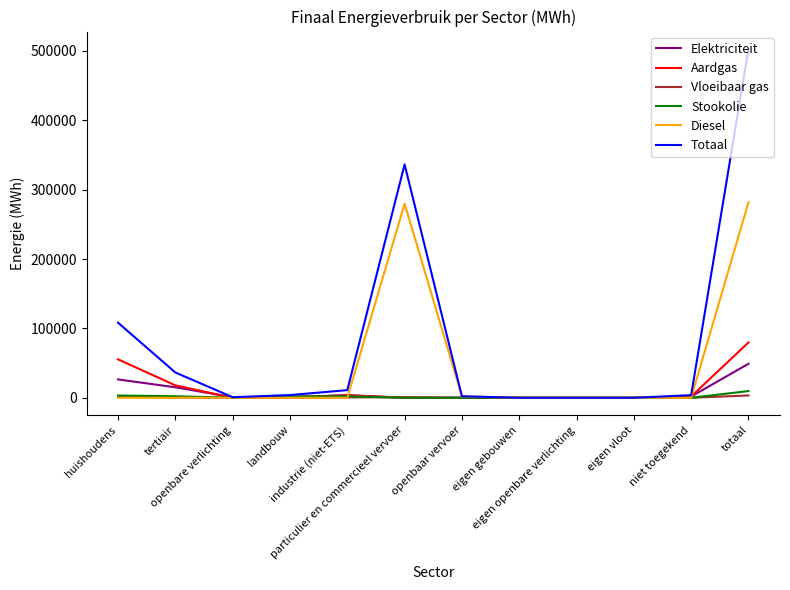

What is the spread (max minus min) of values at openbaar vervoer?

2185.1